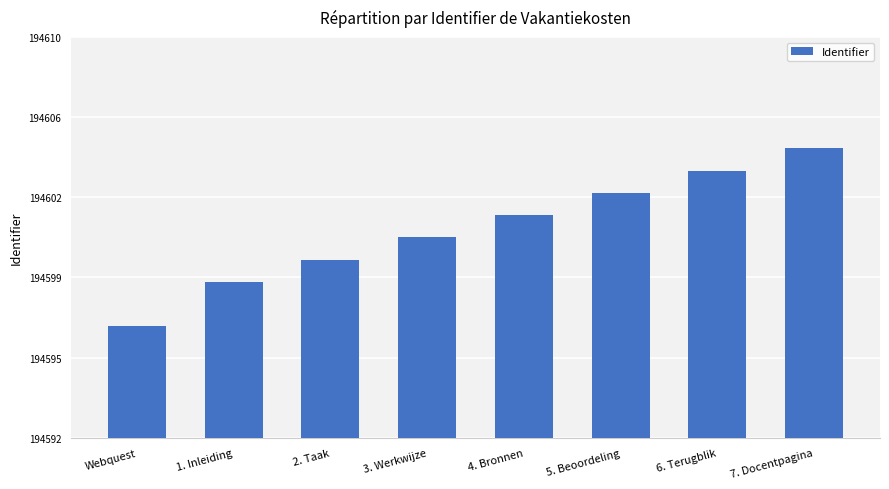

What is the sum of the values at Webquest and 2. Taak?

389197